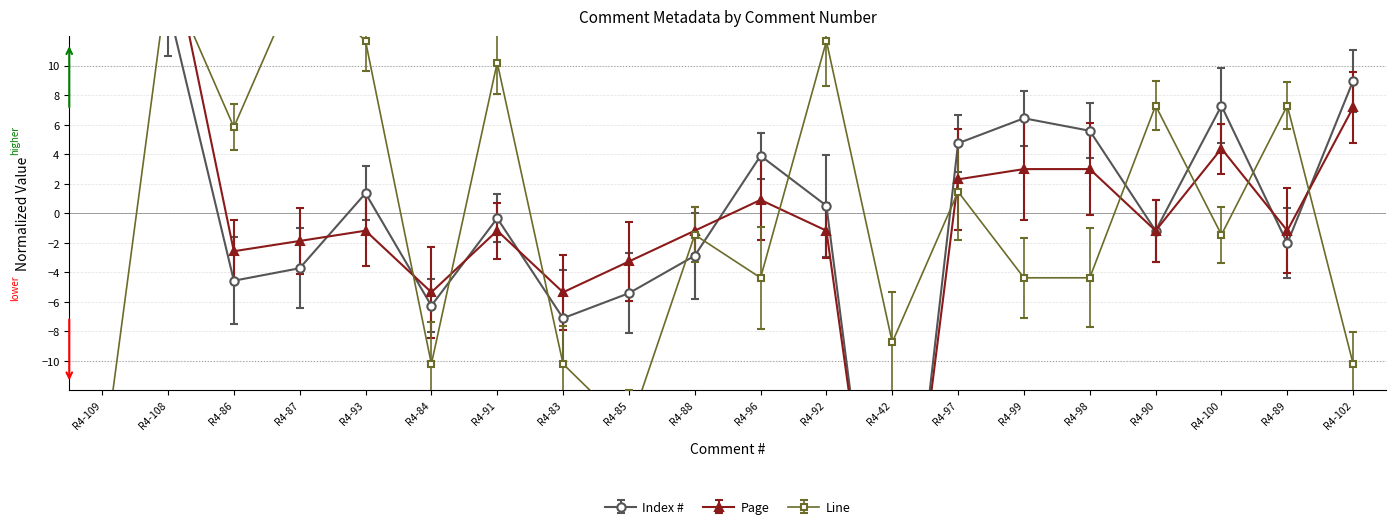

Which series has the largest range (max minus min)?

Page